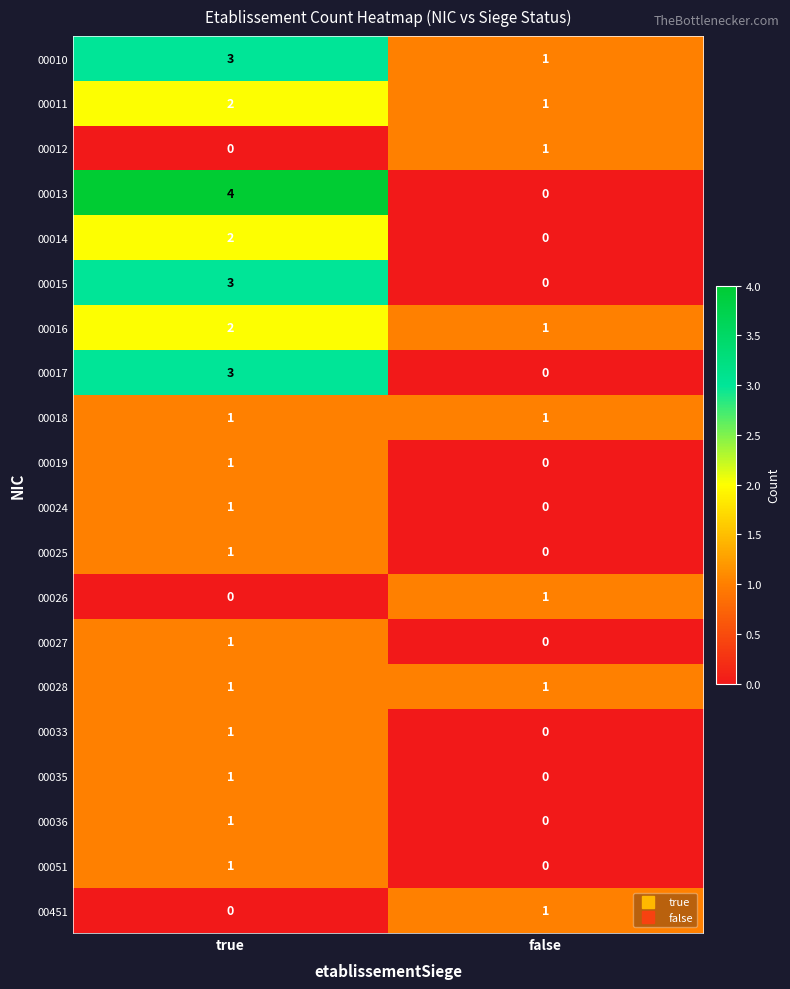

The 00024 series shows -1 at false. True or false?

False